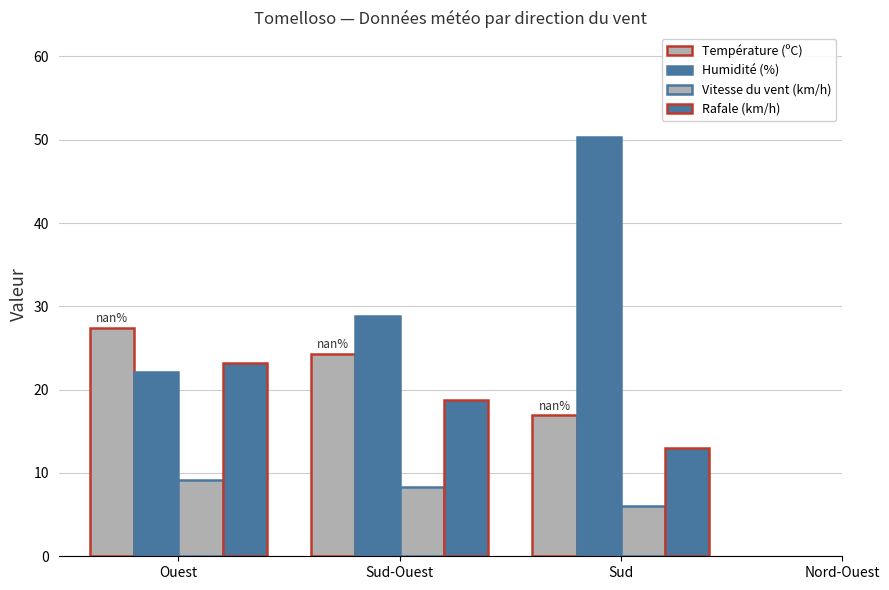

At how many categories does at least one series exceed 30?

1